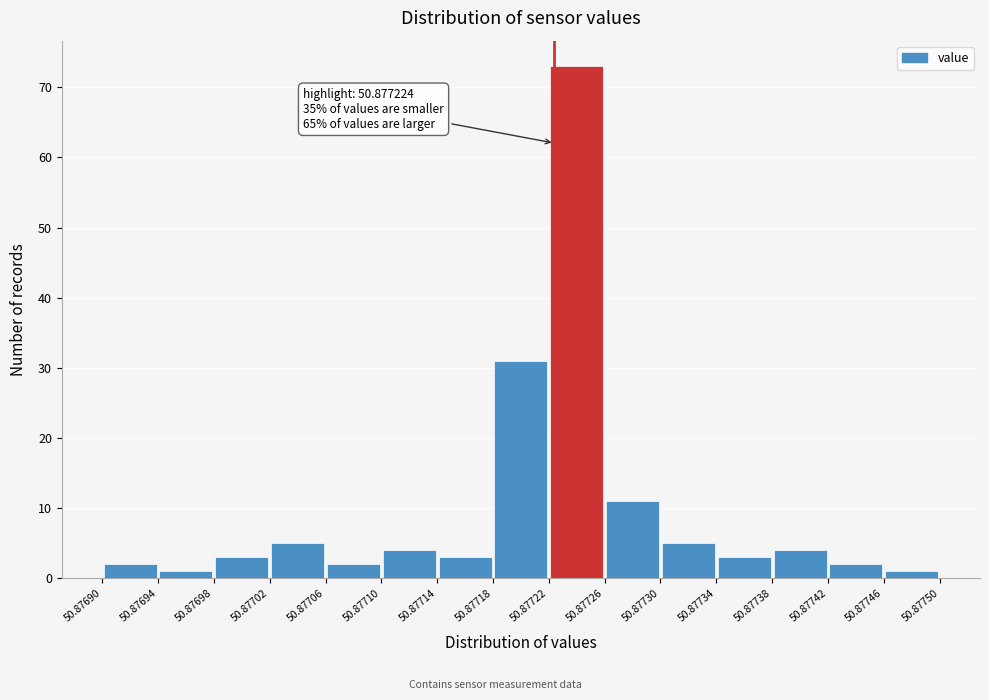

Which range on the x-axis has the tallest bar?

50.87722 to 50.87726